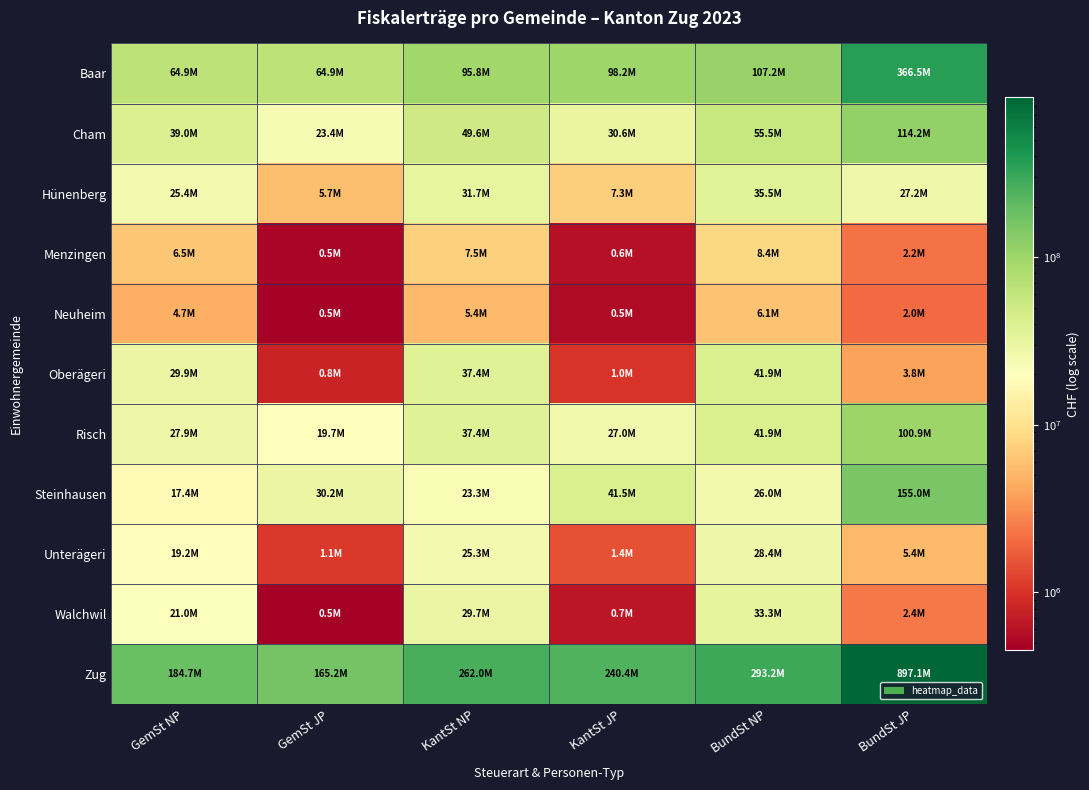

List the series in order of their peak value, highest first.

Zug, Baar, Steinhausen, Cham, Risch, Oberägeri, Hünenberg, Walchwil, Unterägeri, Menzingen, Neuheim